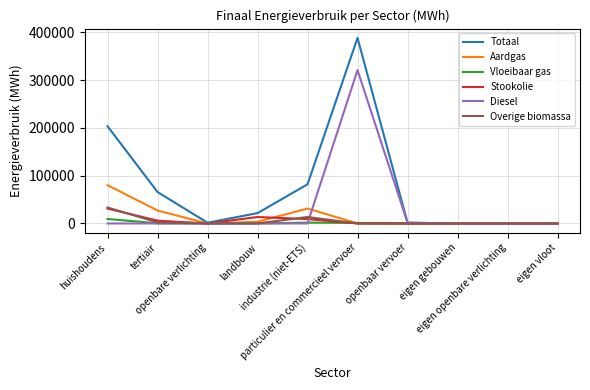

What is the maximum value shown in the chart?

388539.1